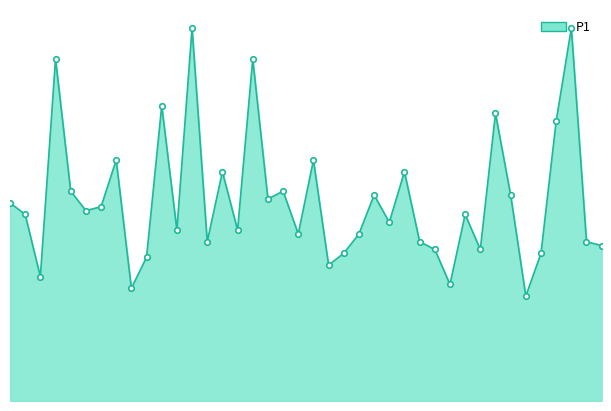

Does the chart have visible grid lines?

No